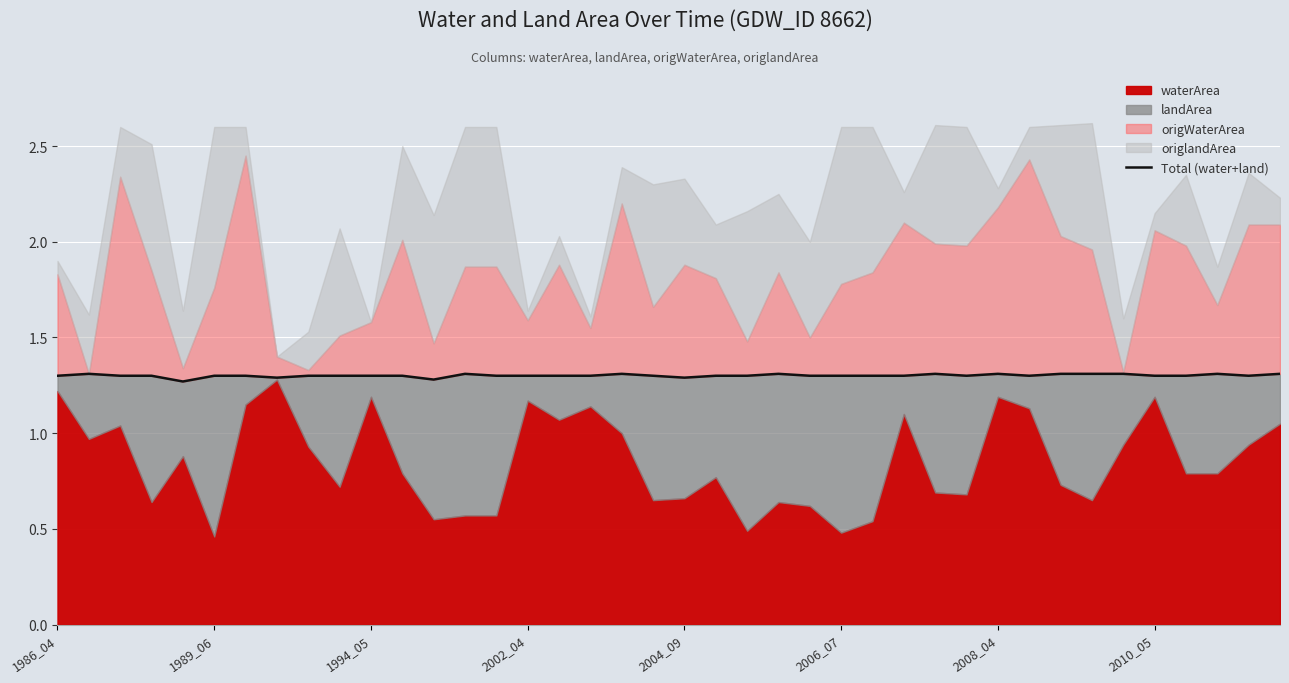

Reading left to right, extract all data points from this chart.

1.3	1.3	1.3	1.3	1.3	1.3	1.3	1.3	1.3	1.3	1.3	1.3	1.3	1.3	1.3	1.3	1.3	1.3	1.3	1.3	1.3	1.3	1.3	1.3	1.3	1.3	1.3	1.3	1.3	1.3	1.3	1.3	1.3	1.3	1.3	1.3	1.3	1.3	1.3	1.3